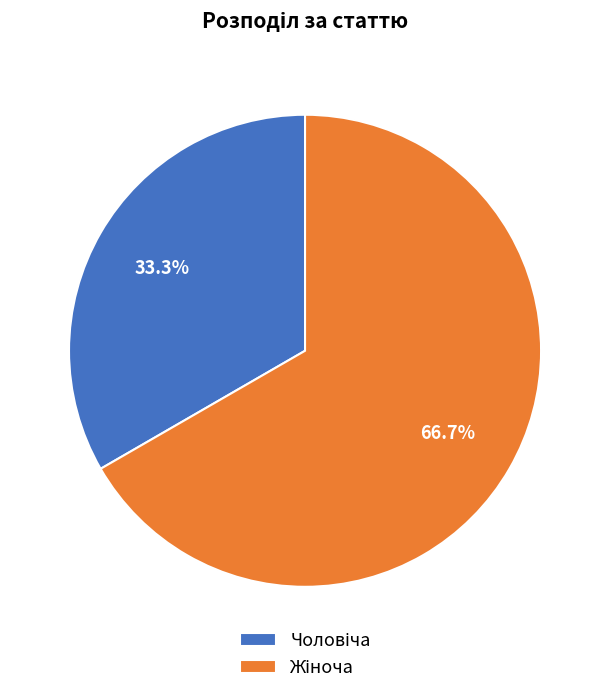

To the nearest percent, what is the difference between the largest and smallest slice percentages?

33%